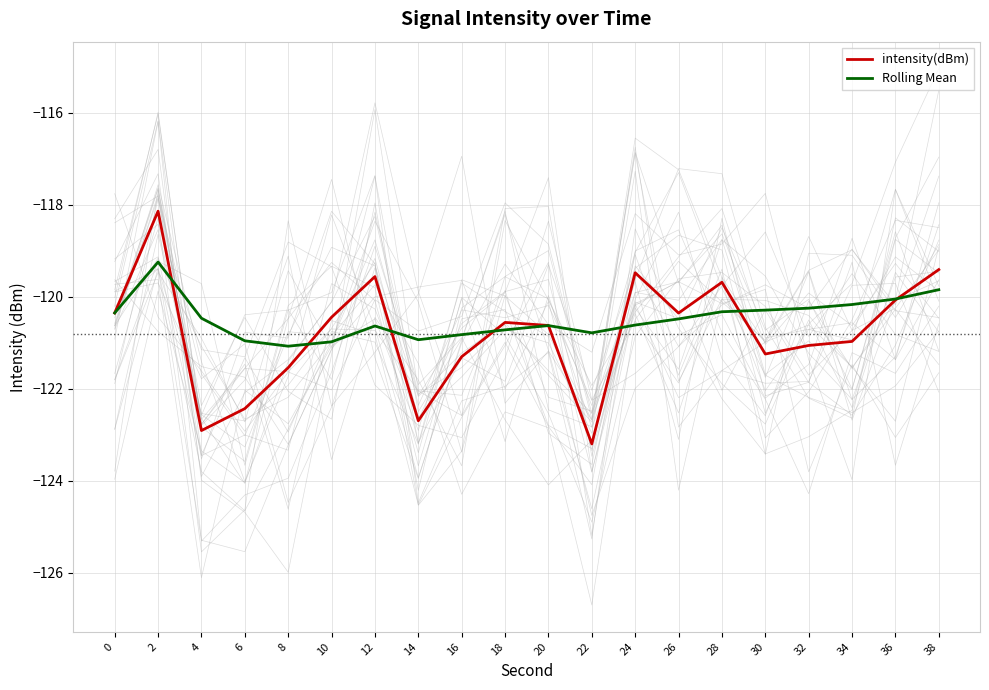

What is the spread (max minus min) of values at 32?

0.8